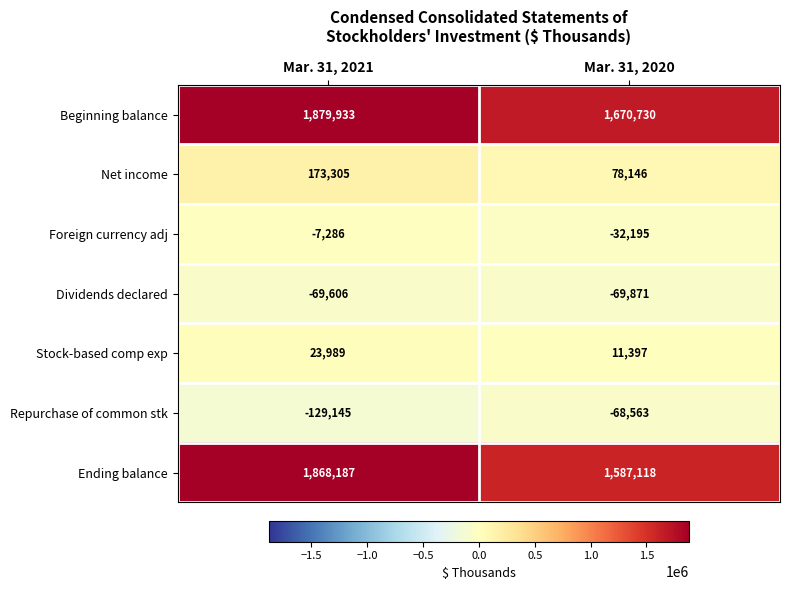

What is the sum of the Ending balance values at Mar. 31, 2020 and Mar. 31, 2021?

3455305